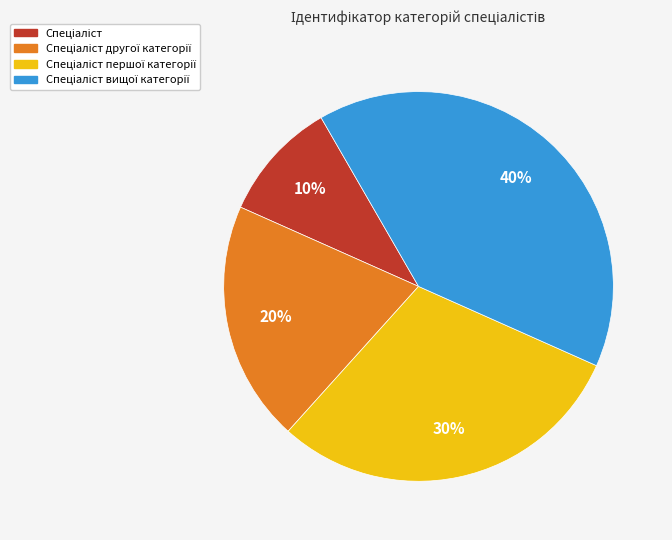

To the nearest percent, what is the average slice percentage?

25%